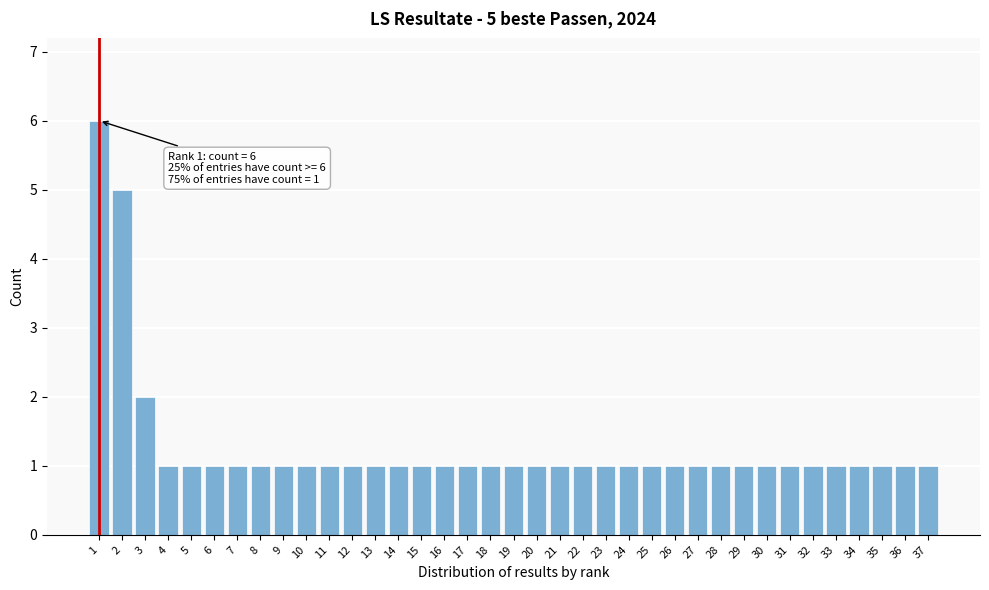

What is the ratio of the value at 29 to the value at 37?

1.0